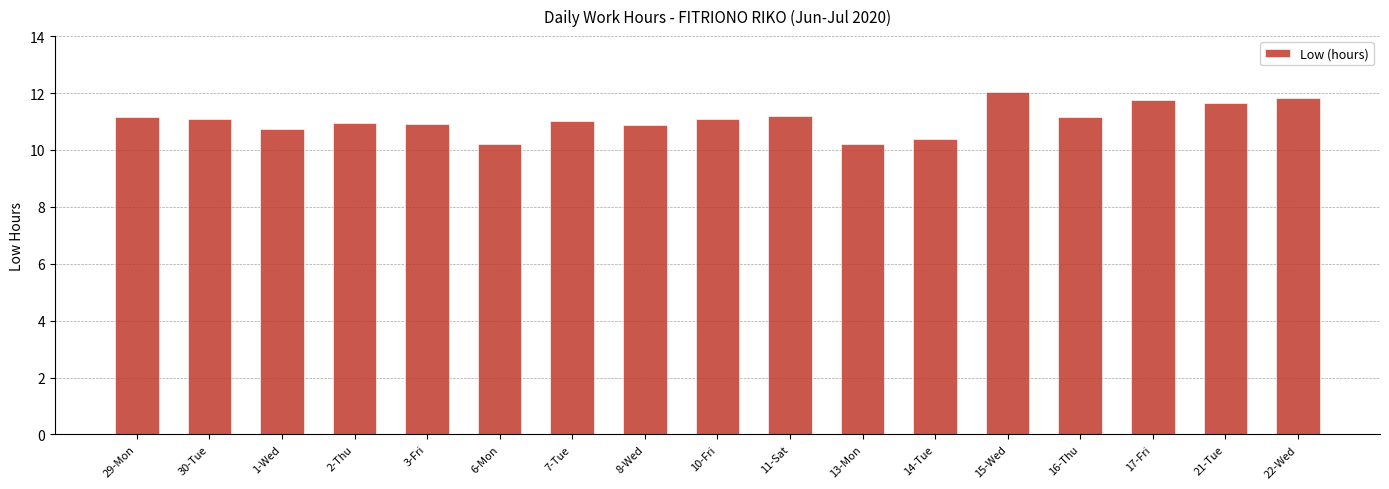

Is it true that the value at 3-Fri is 10.9?

True